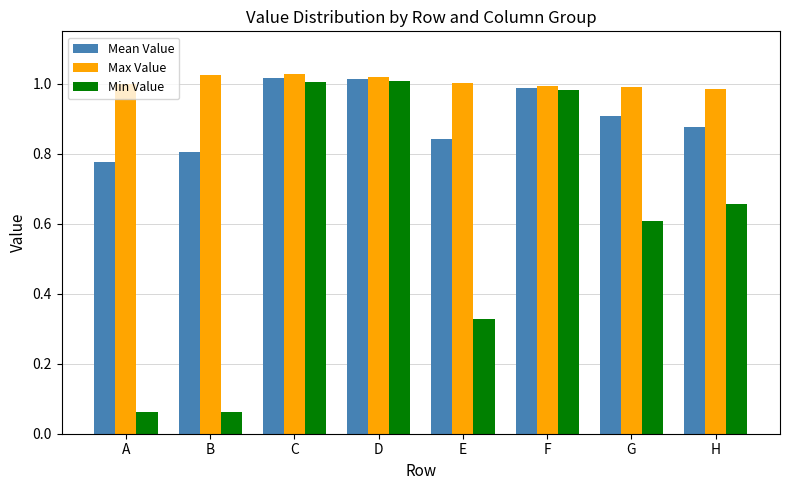

At B, list the series in order from largest to smallest.

Max Value, Mean Value, Min Value